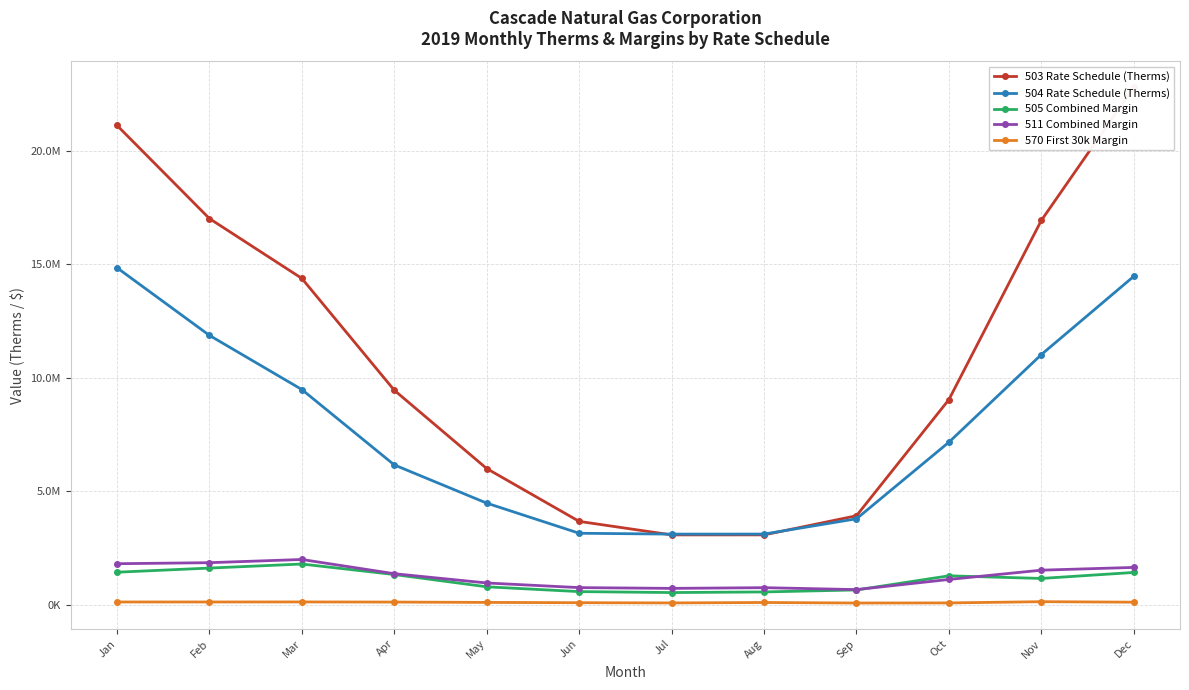

What is the smallest value displayed?

76300.9